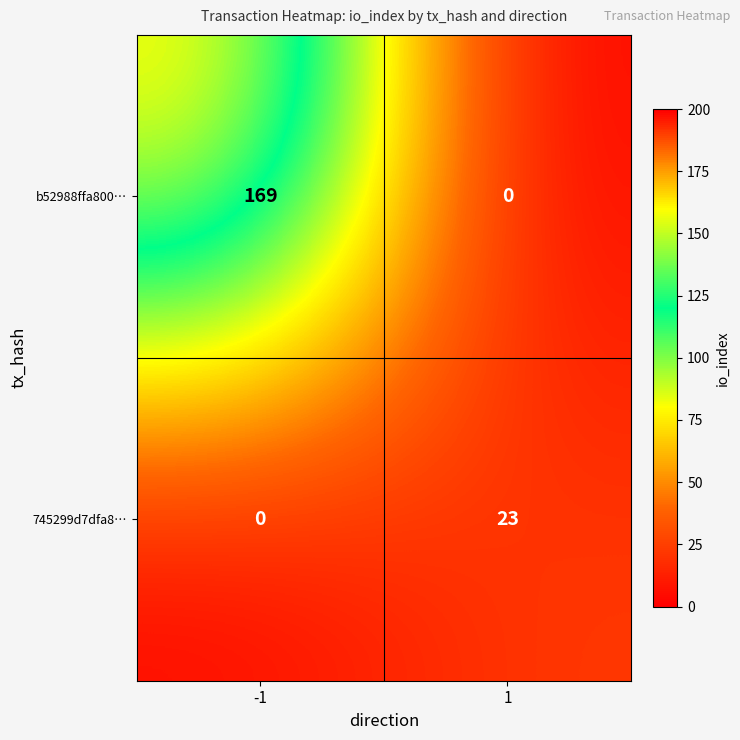

Which series has the widest spread of values?

b52988ffa800…